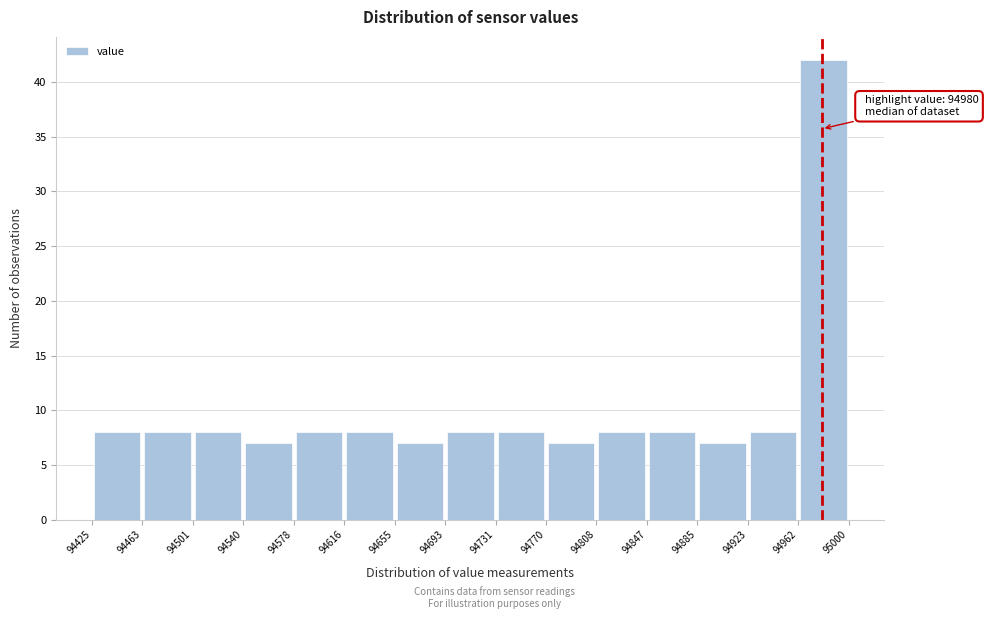

Which range on the x-axis has the tallest bar?

94962 to 95000